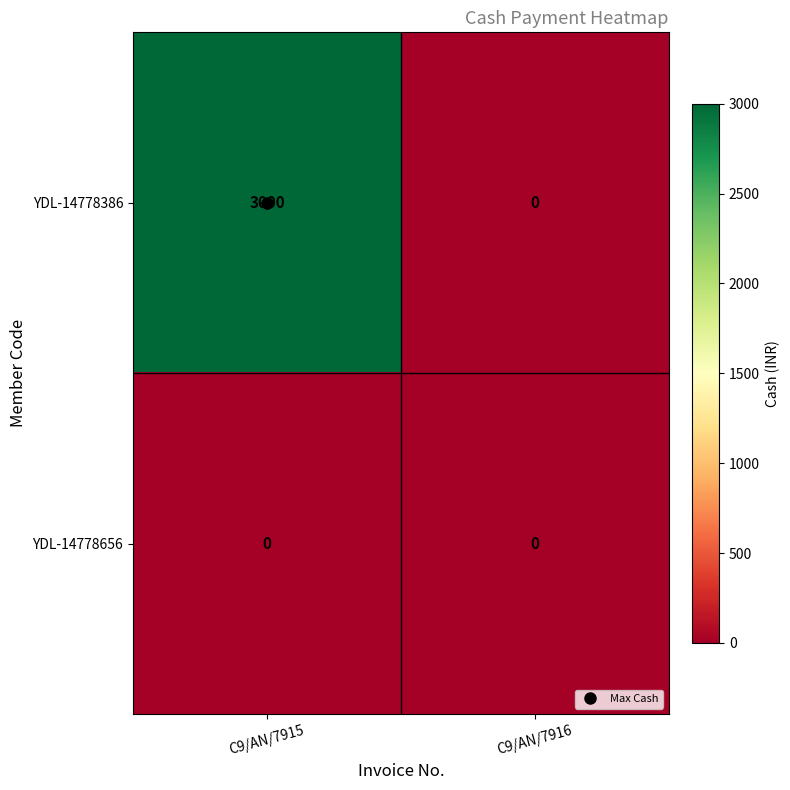

What is the maximum value for YDL-14778386?

3000